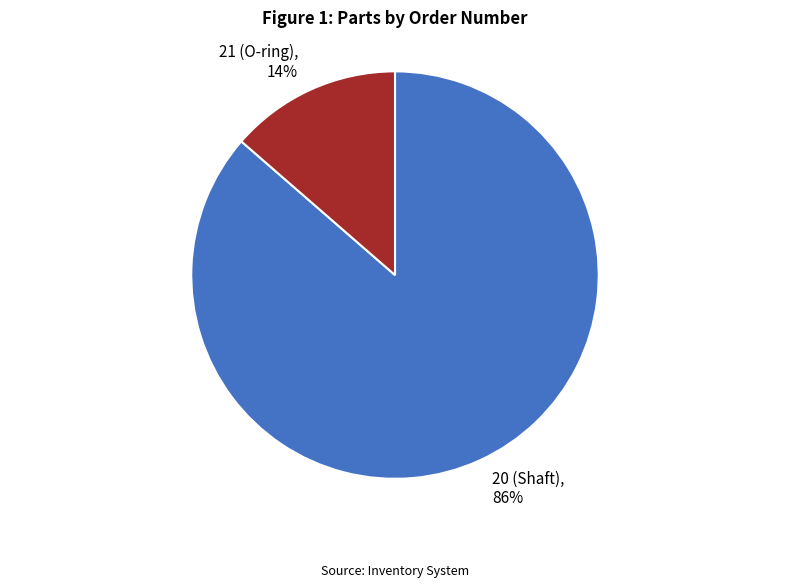

The 20 (Shaft) slice represents 86% of the pie. True or false?

True